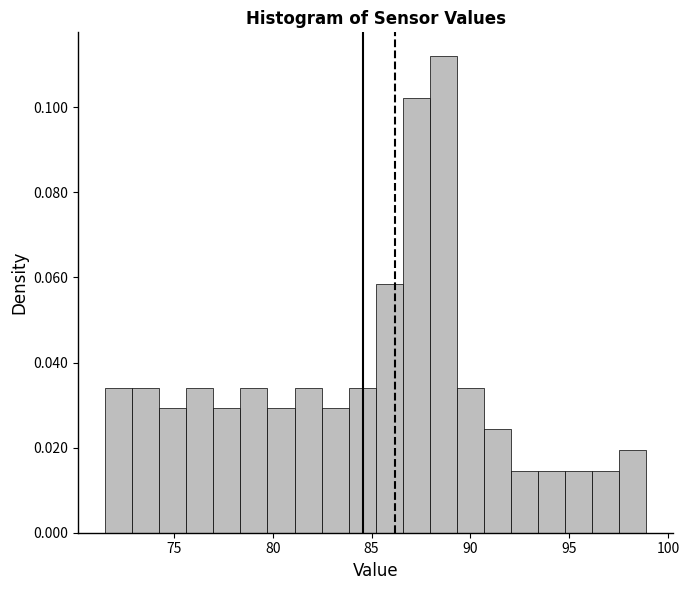

Around what value on the x-axis is the tallest bar? Give the approximate position of its centre, as read against the axis.

88.5